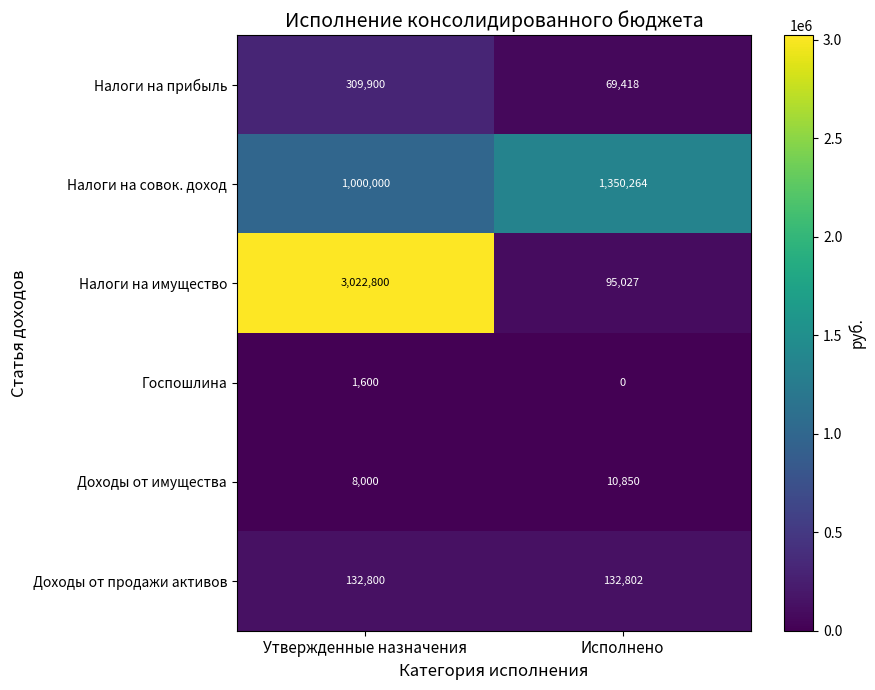

Where is Налоги на совок. доход nearest to the value 1175132?

Утвержденные назначения